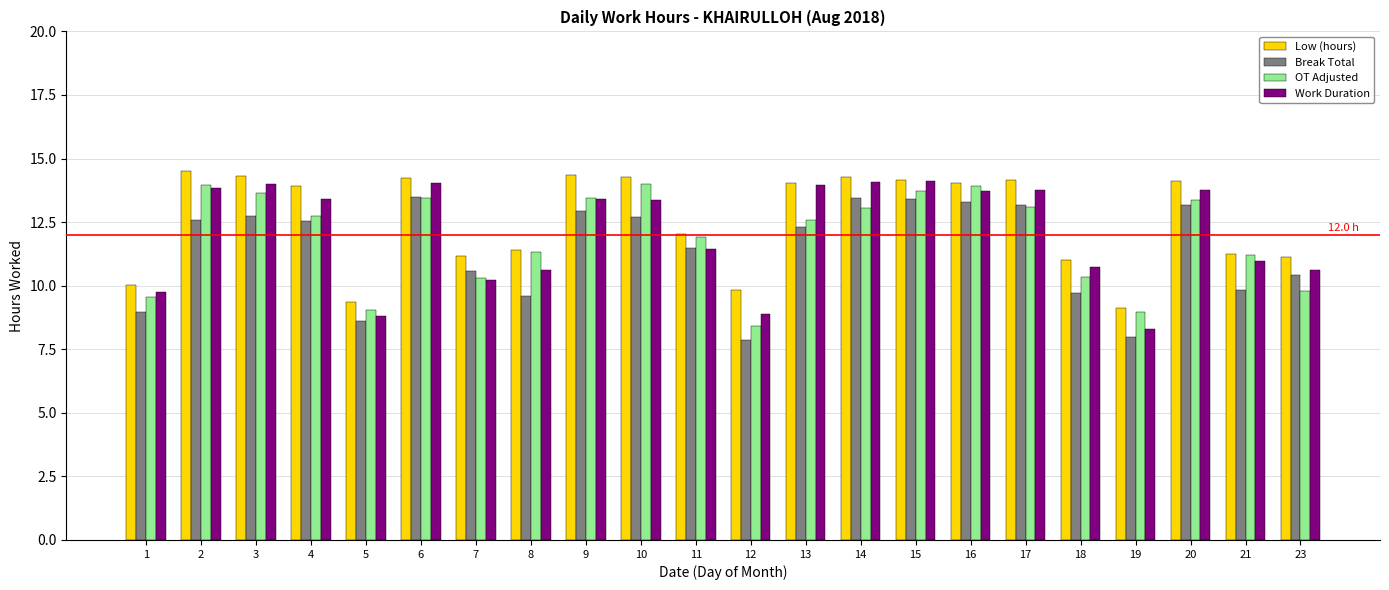

At how many categories does at least one series exceed 13?

12